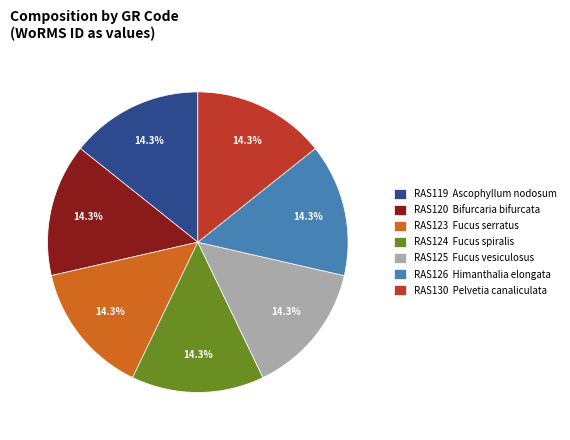

Combined, what portion of the pie is RAS126 Himanthalia elongata and RAS123 Fucus serratus?

28.6%